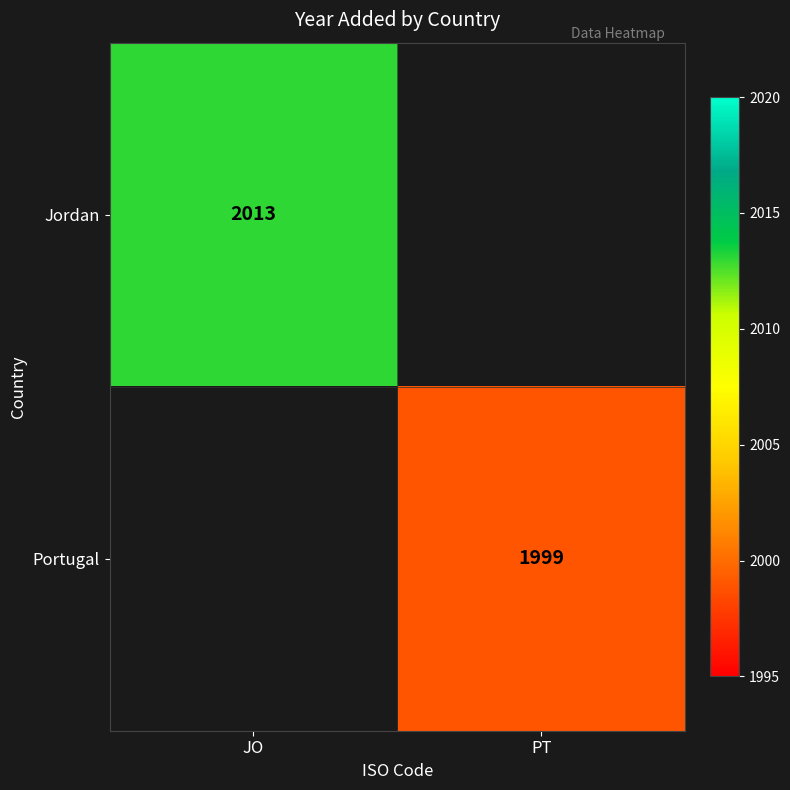

Is it true that Jordan equals 2013 at JO?

True